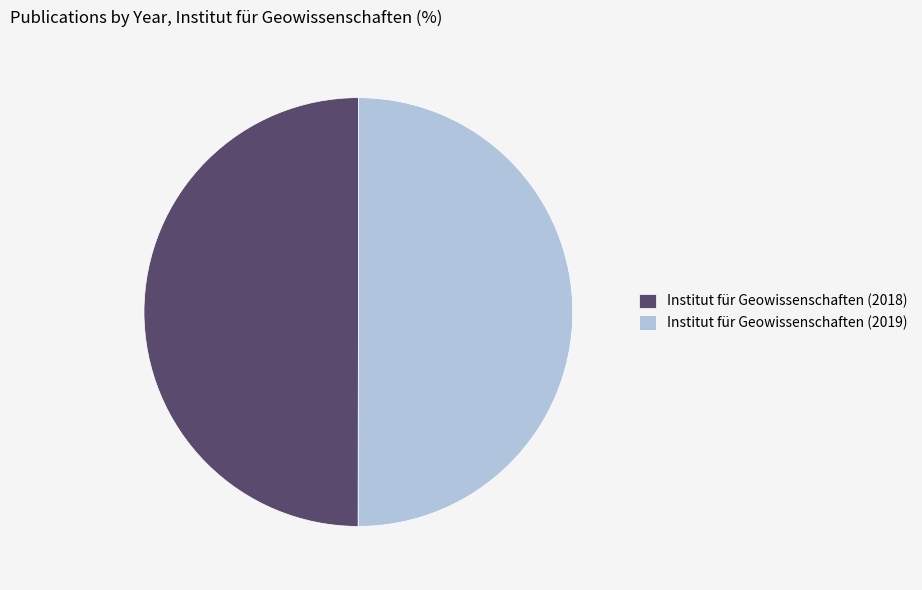

Is the sum of Institut für Geowissenschaften (2018) and Institut für Geowissenschaften (2019) greater than half?

Yes